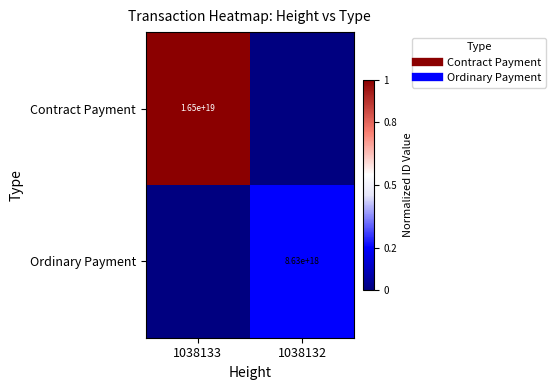

What is the difference between the maximum and minimum values in the Contract Payment series?

1.0